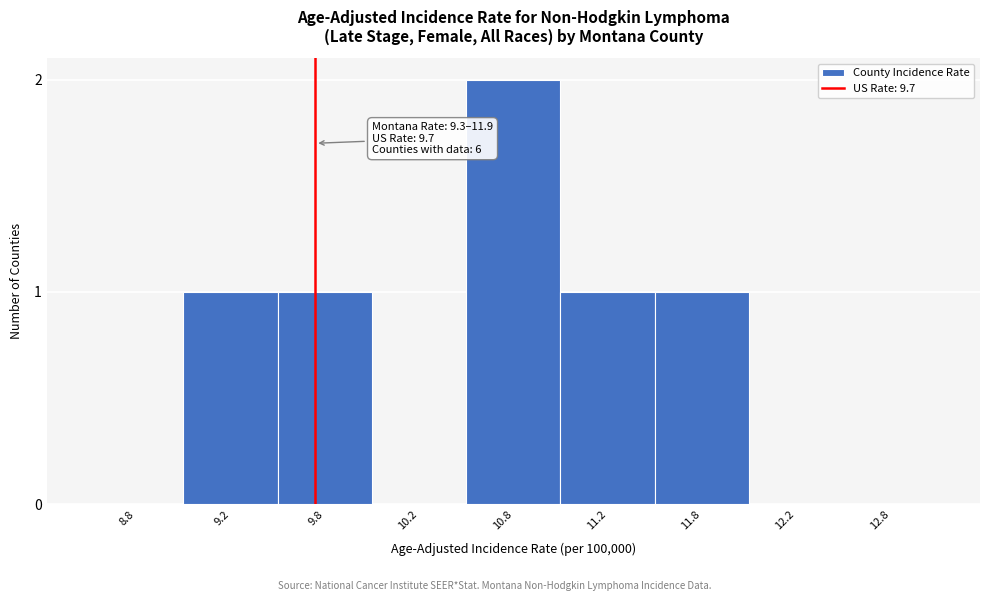

Reading left to right, transcribe all the data shown in this chart.

8.8=0	9.2=1	9.8=1	10.2=0	10.8=2	11.2=1	11.8=1	12.2=0	12.8=0